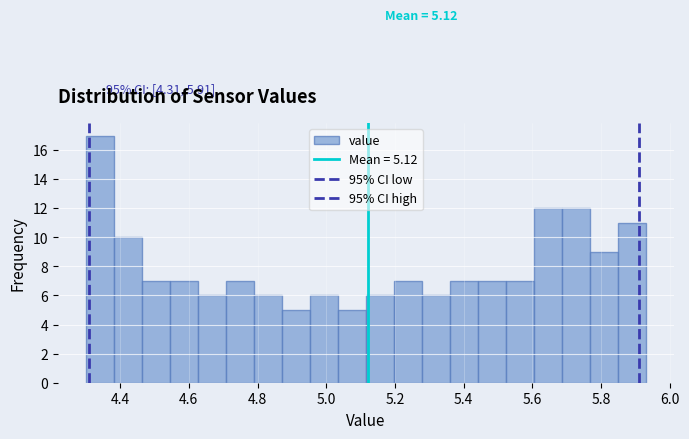

Which range on the x-axis has the tallest bar?

4.30 to 4.38